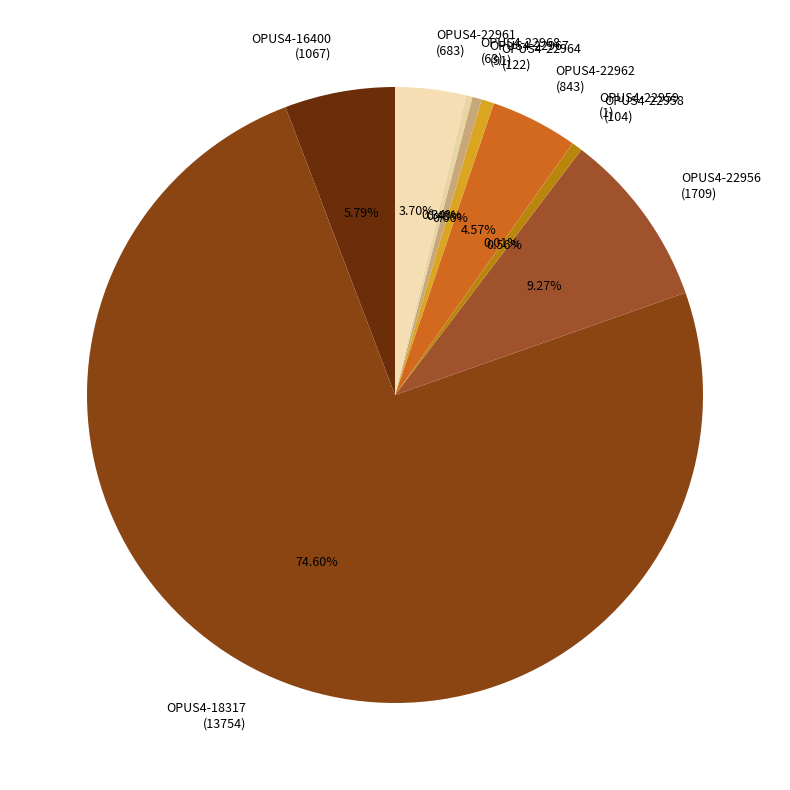

Do OPUS4-22958 (104) and OPUS4-22961 (683) together represent more than half of the pie?

No